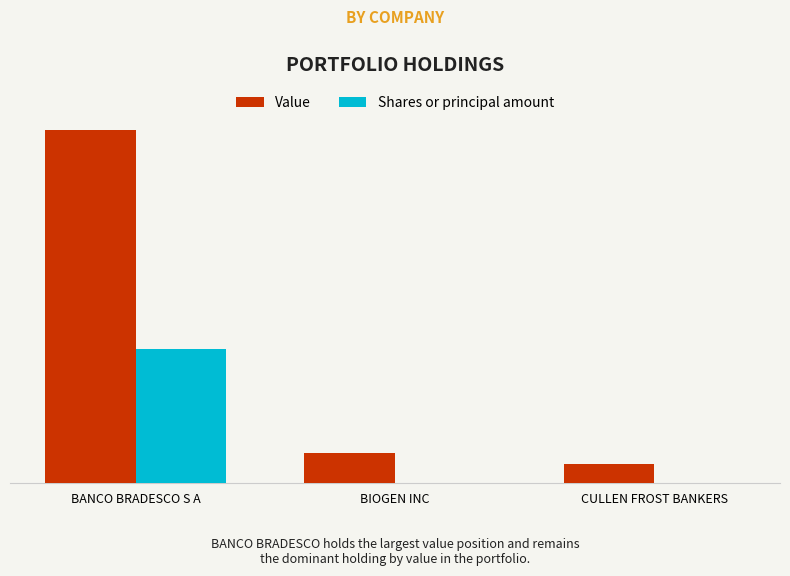

What is the label of the 2nd bar from the right?

BIOGEN INC